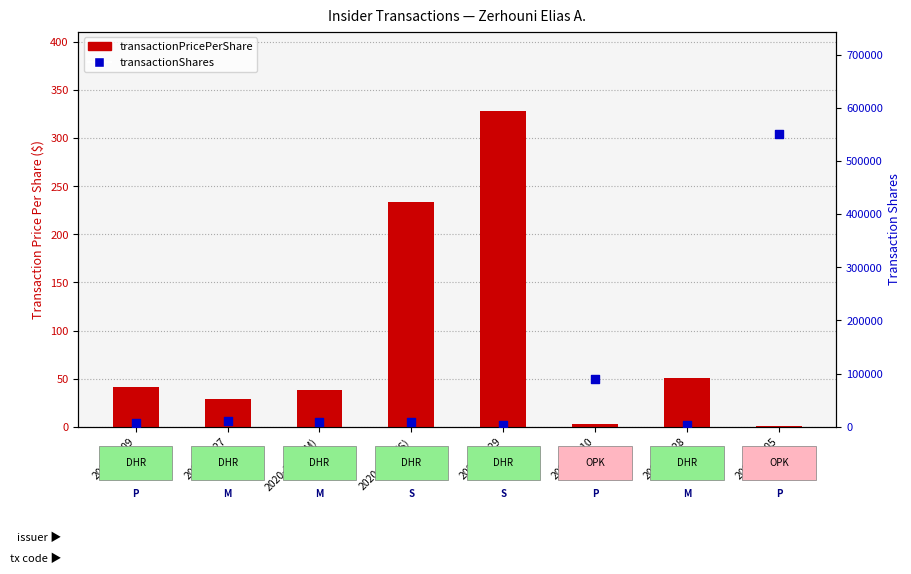

What is the total value across all series at 2021-11-29?

3737.4